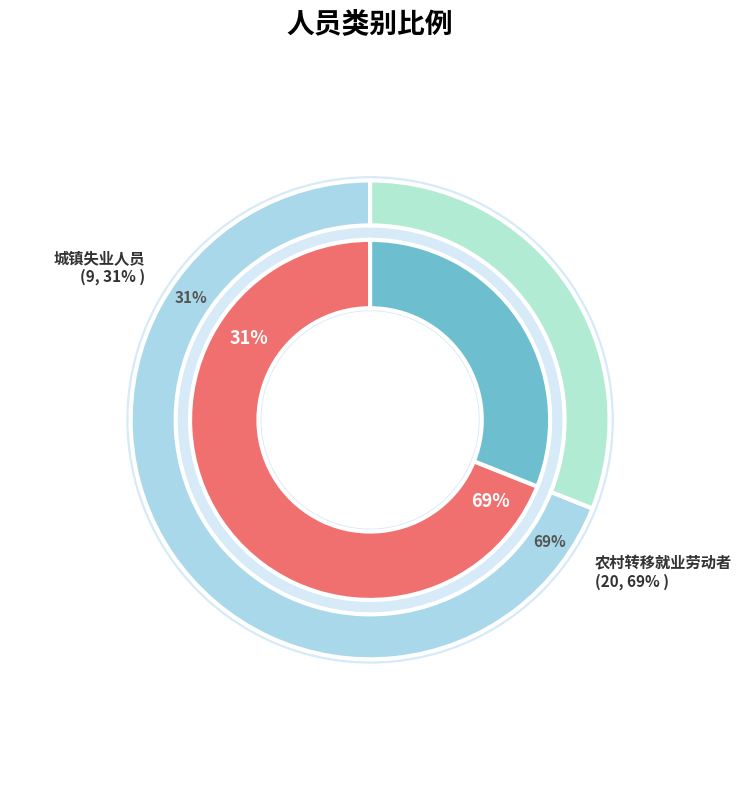

Is it true that 农村转移就业劳动者 is 61% of the pie?

False